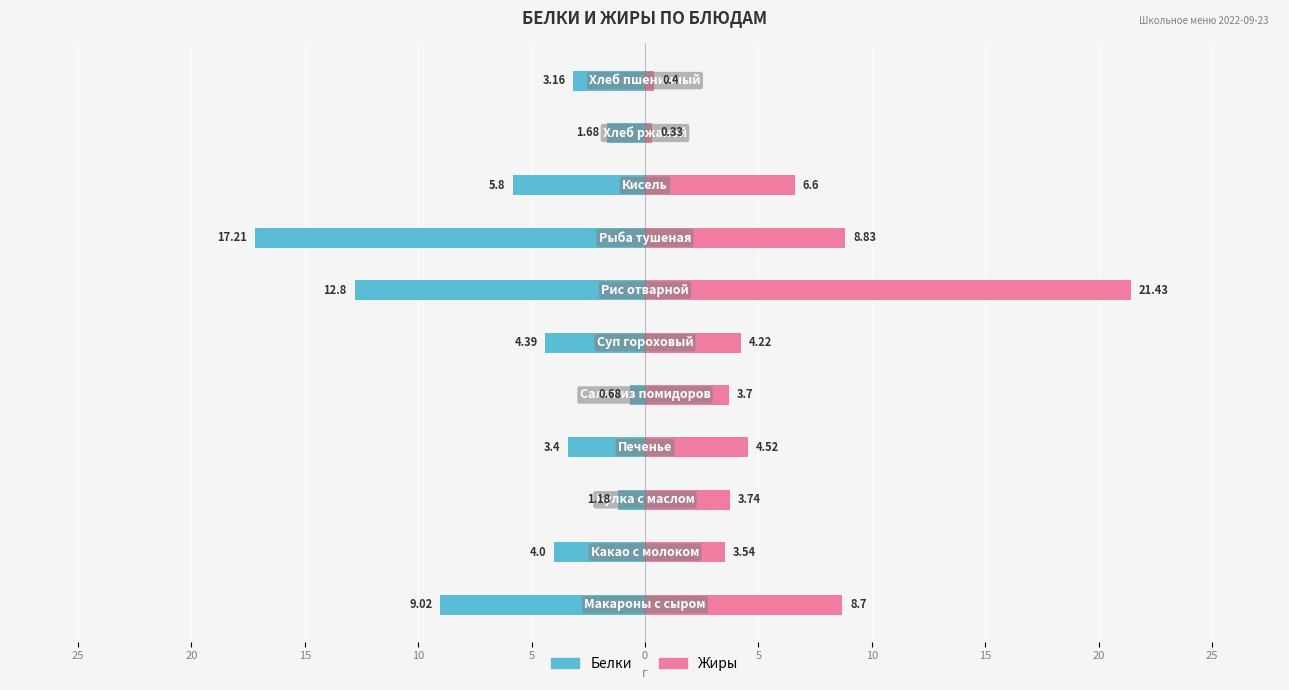

What is the sum of all Белки values?

-63.3